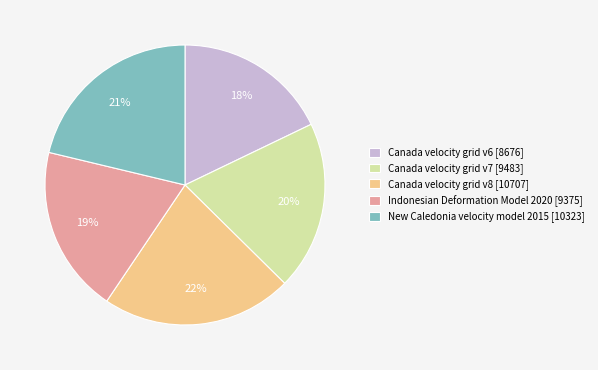

Is the sum of Canada velocity grid v8 [10707] and Indonesian Deformation Model 2020 [9375] greater than half?

No